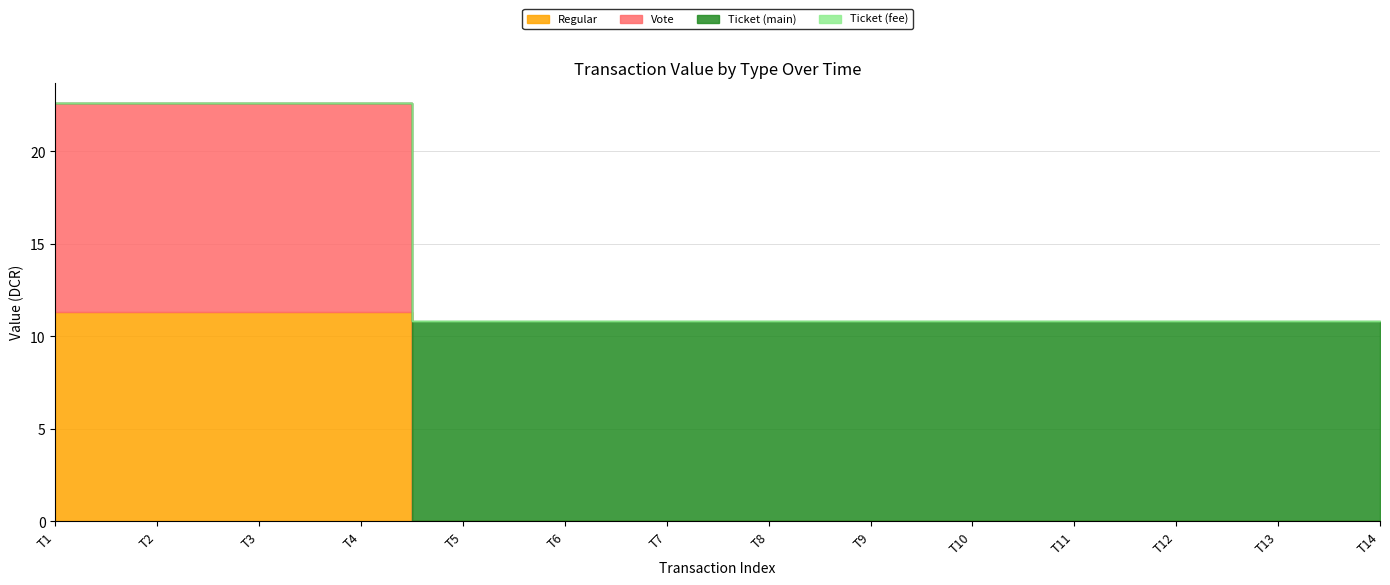

Which series has the largest range (max minus min)?

Regular